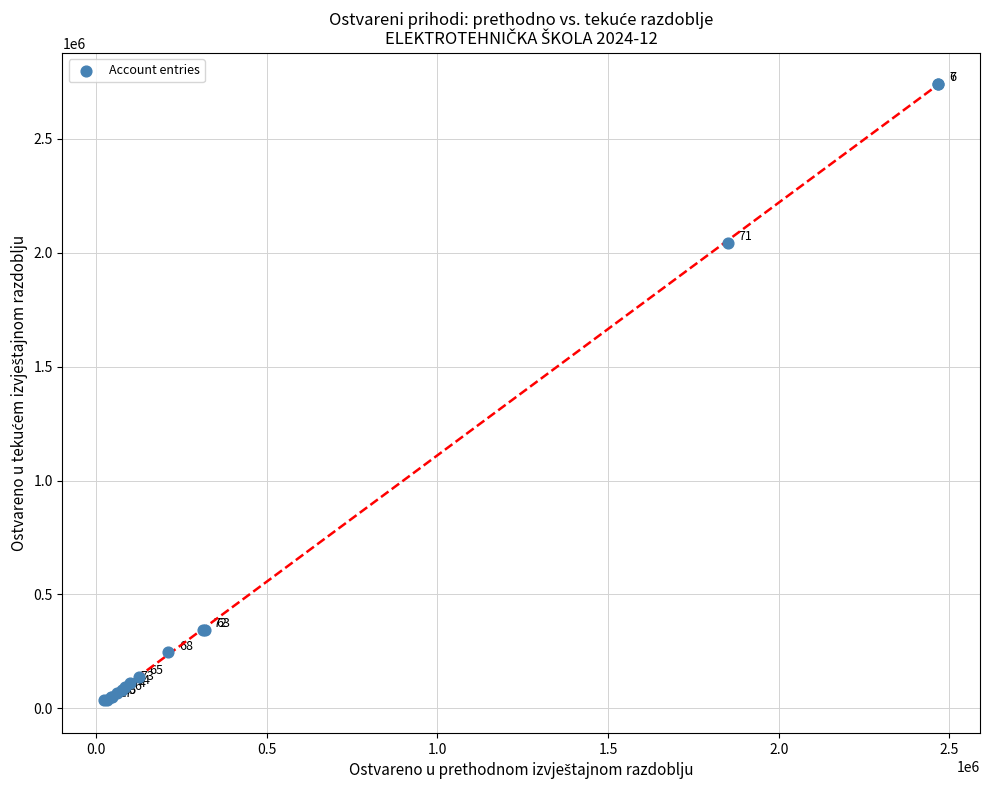

What Y value in the scatter plot is closest to 1390115?

2045230.5